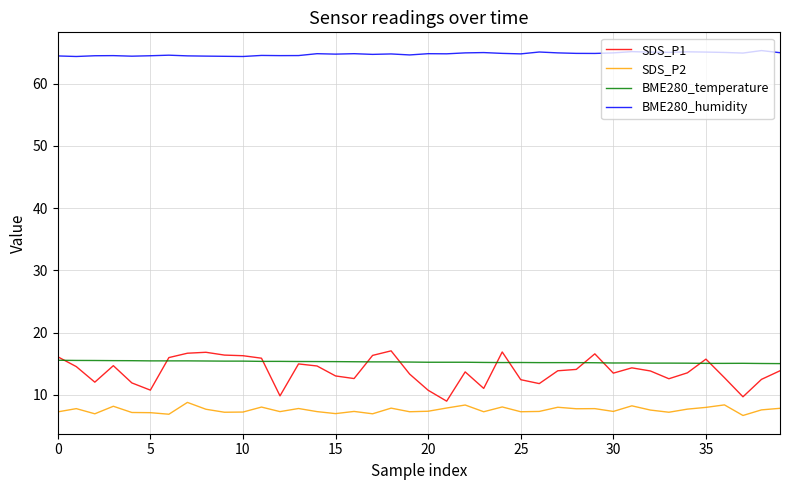

What is the maximum value for SDS_P1?

17.1